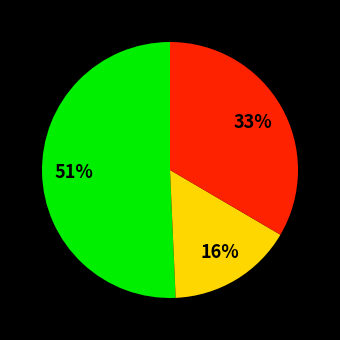

To the nearest percent, what is the difference between the largest and smallest slice percentages?

35%